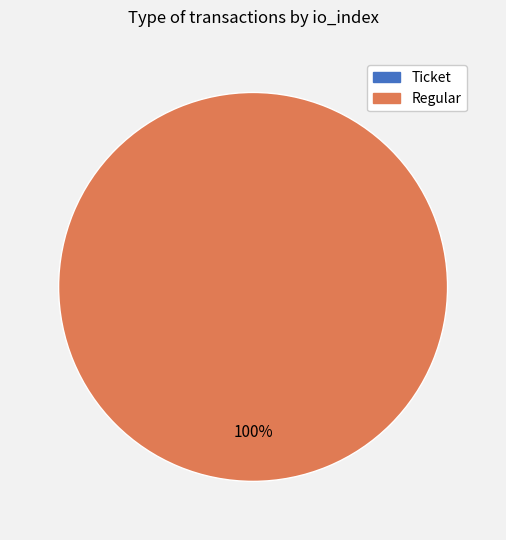

How many segments does this pie chart have?

2